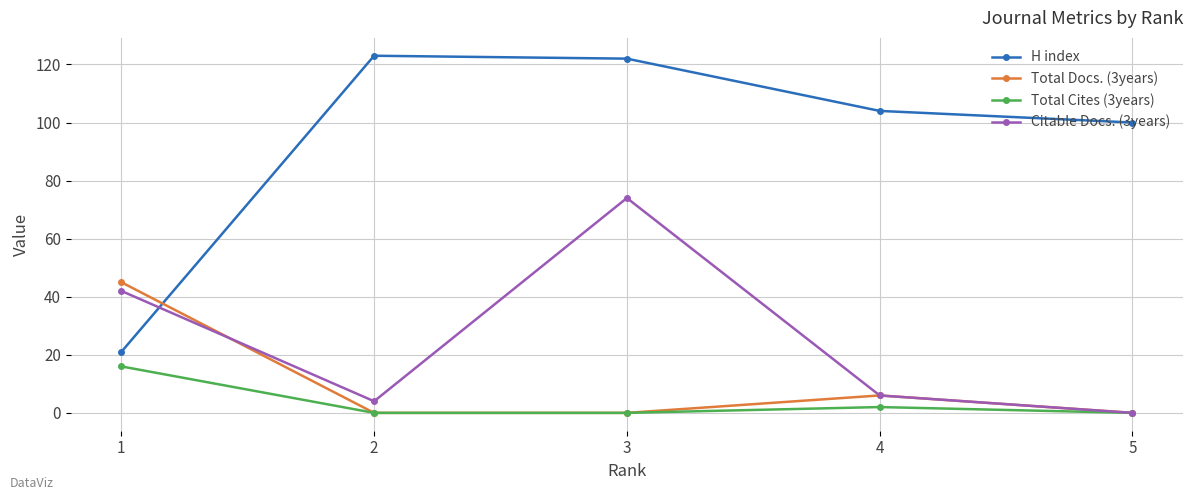

Between 1 and 4, which series saw the biggest shift?

H index